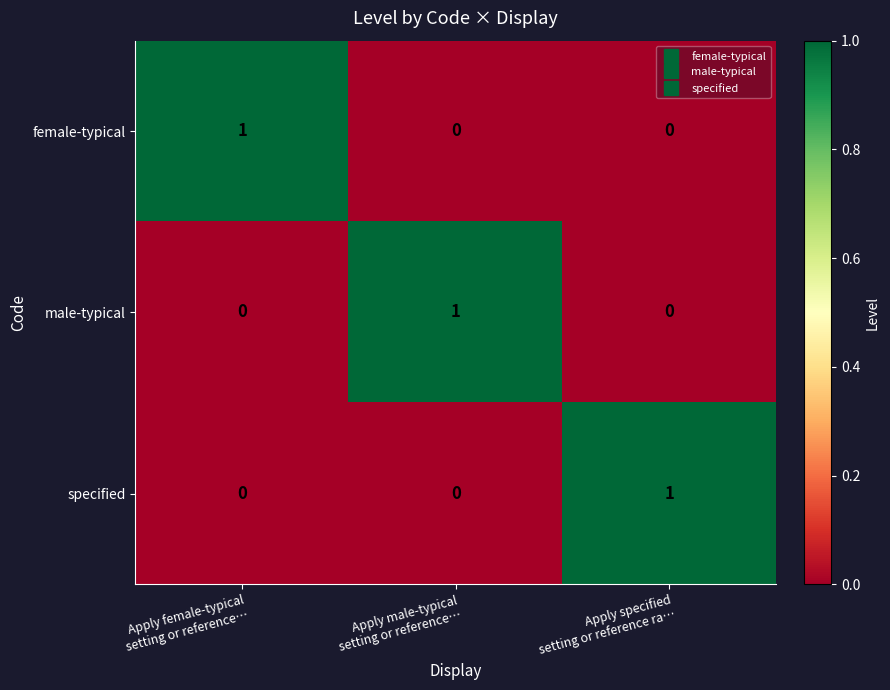

At how many categories does at least one series exceed 0?

3